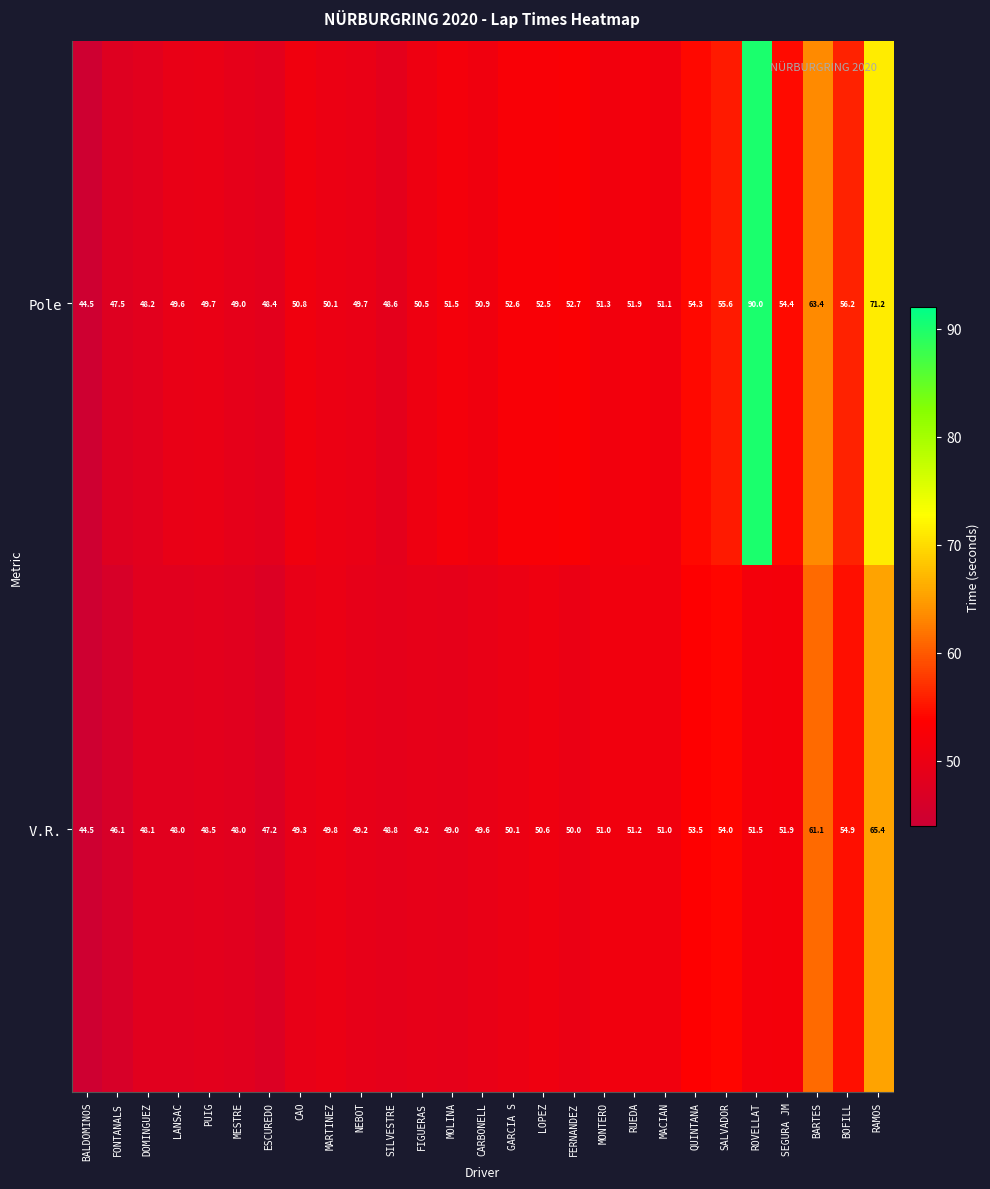

At how many categories does at least one series exceed 67?

2